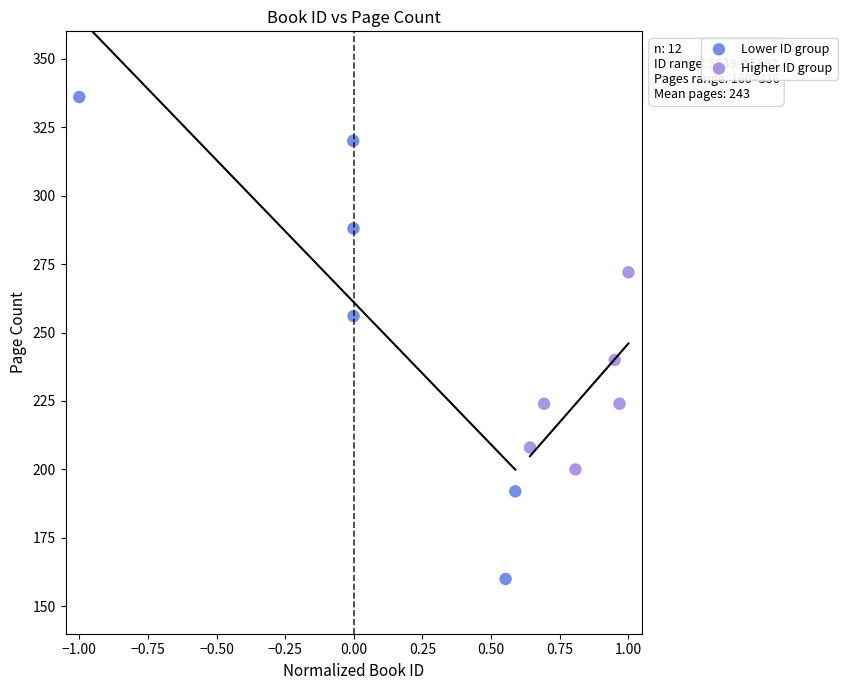

Which series has the widest spread of Y values?

Lower ID group